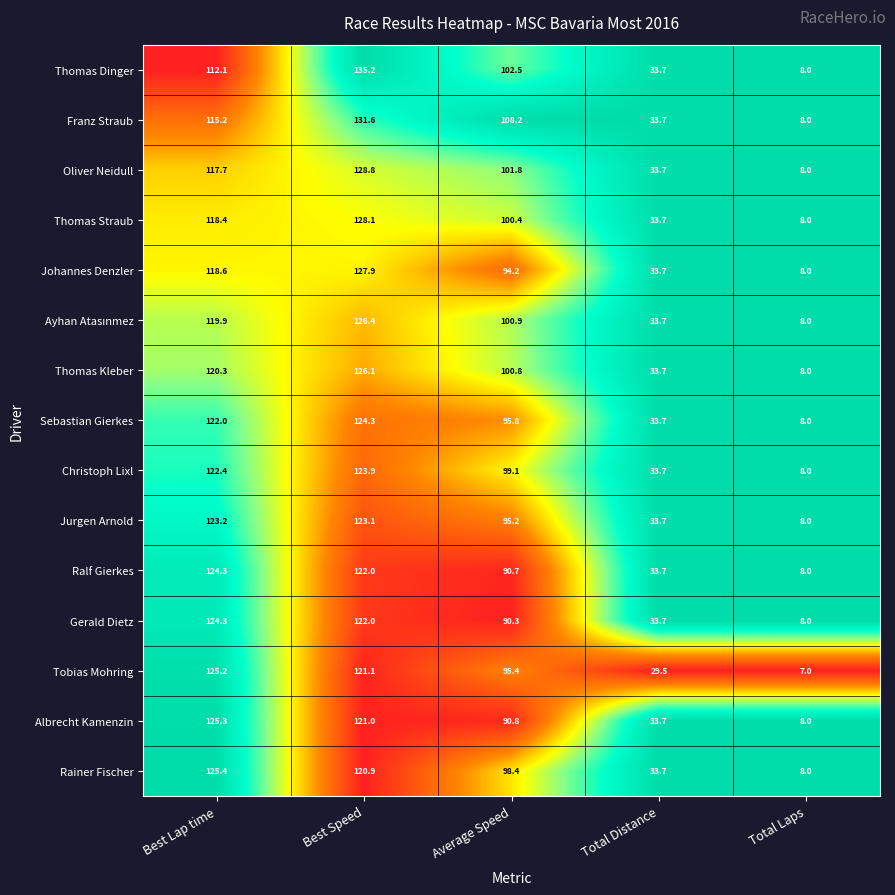

What is the average value of the Johannes Denzler series?

76.5